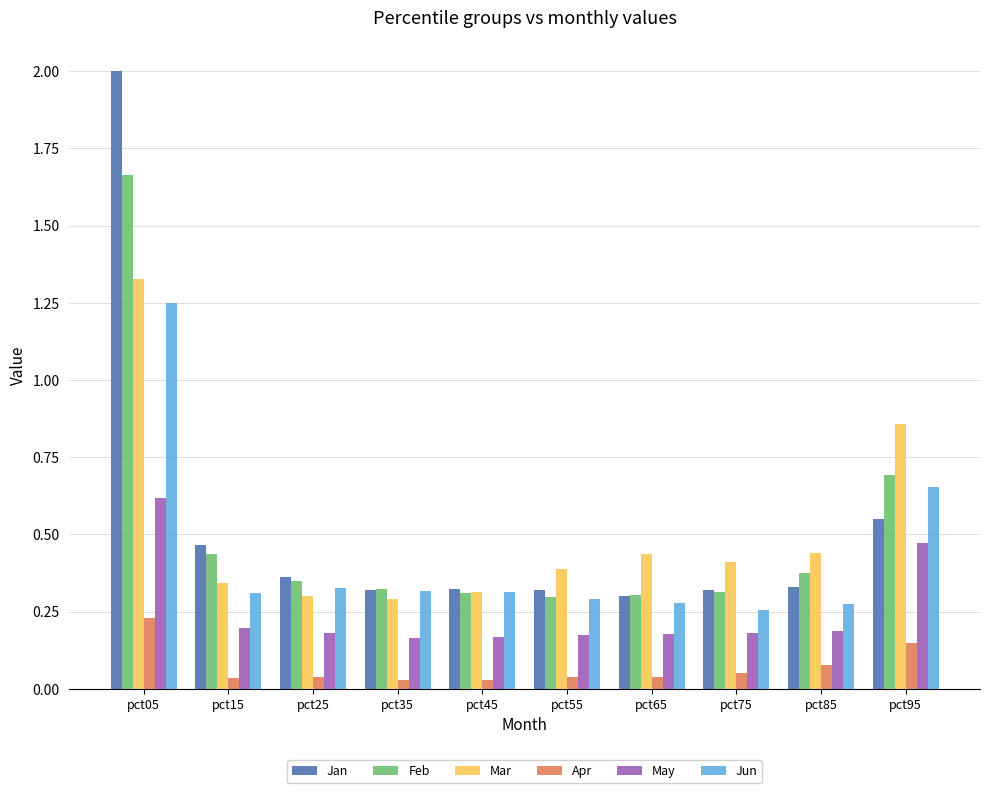

At how many categories does at least one series exceed 0?

10